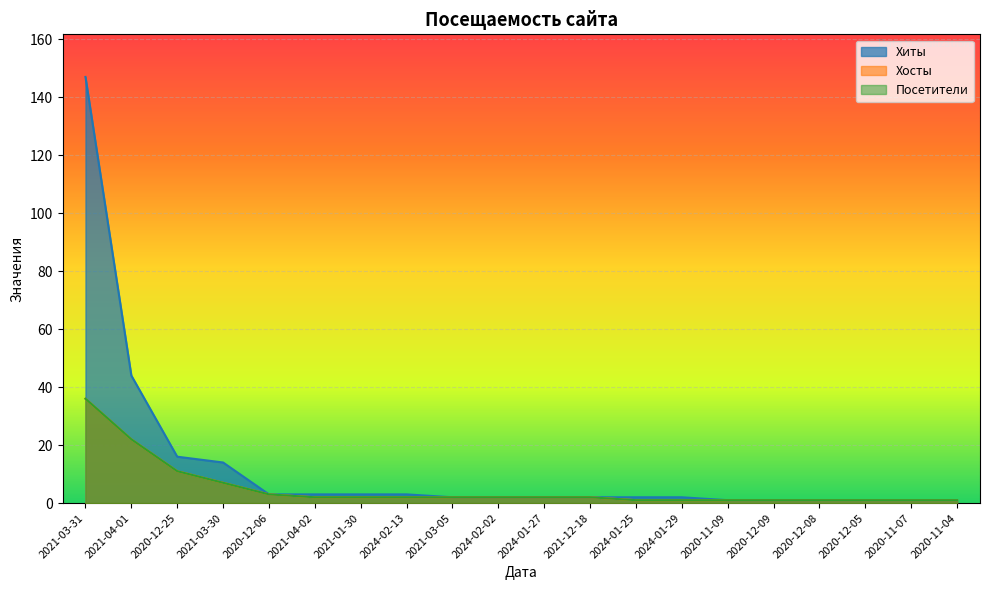

Reading left to right, extract all data points from this chart.

Хиты: 147	44	16	14	3	3	3	3	2	2	2	2	2	2	1	1	1	1	1	1
Хосты: 36	22	11	7	3	2	2	2	2	2	2	2	1	1	1	1	1	1	1	1
Посетители: 36	22	11	7	3	2	2	2	2	2	2	2	1	1	1	1	1	1	1	1